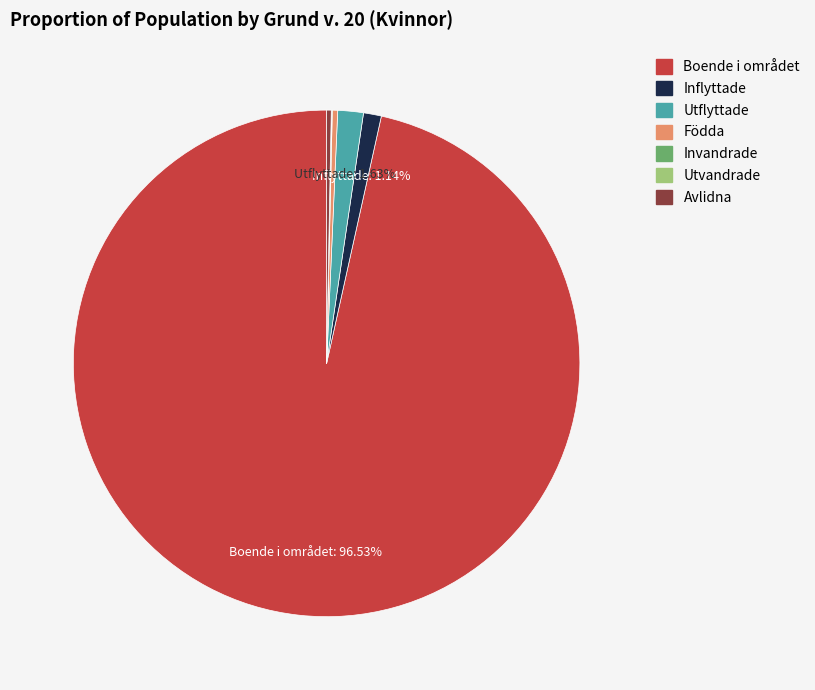

True or false: Utflyttade accounts for 2% of the total.

True